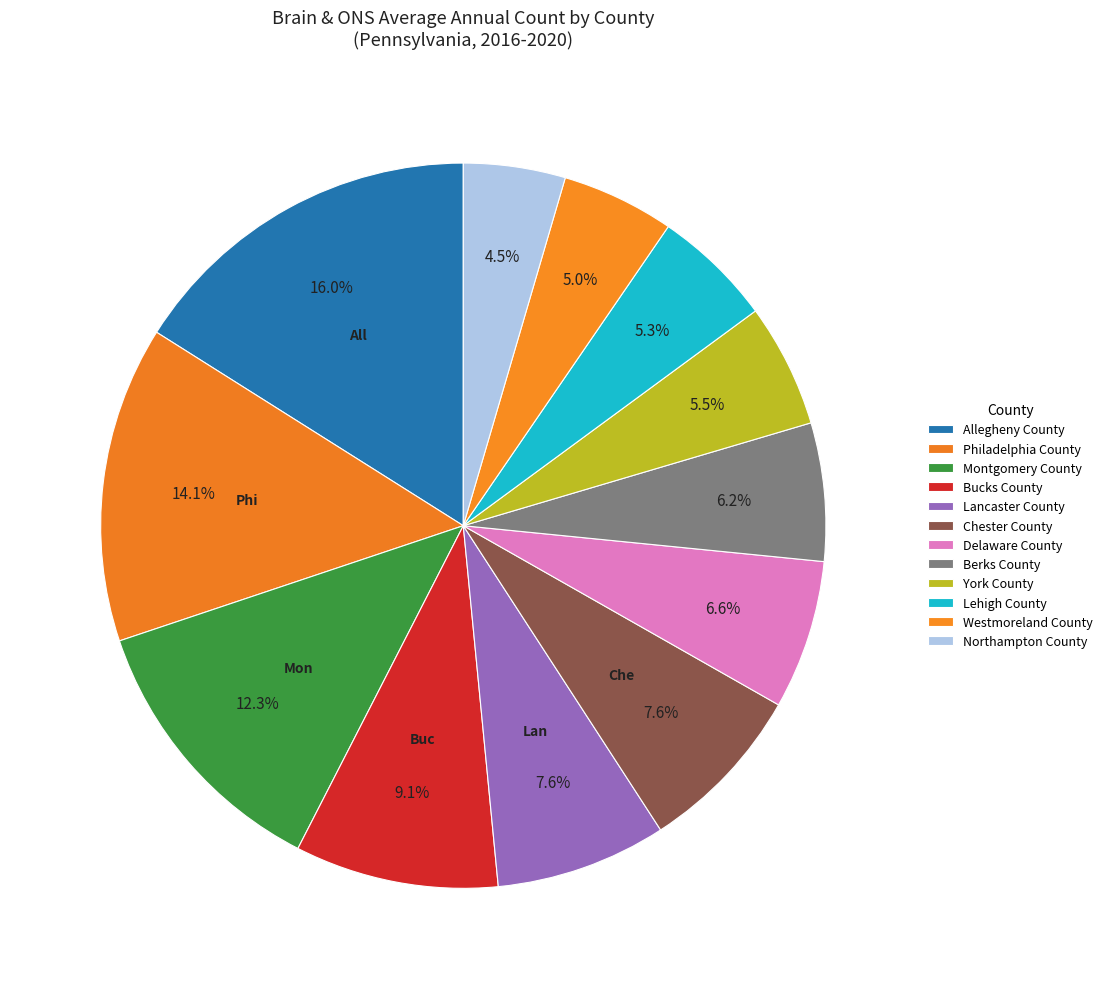

Which slice is the largest?

Allegheny County